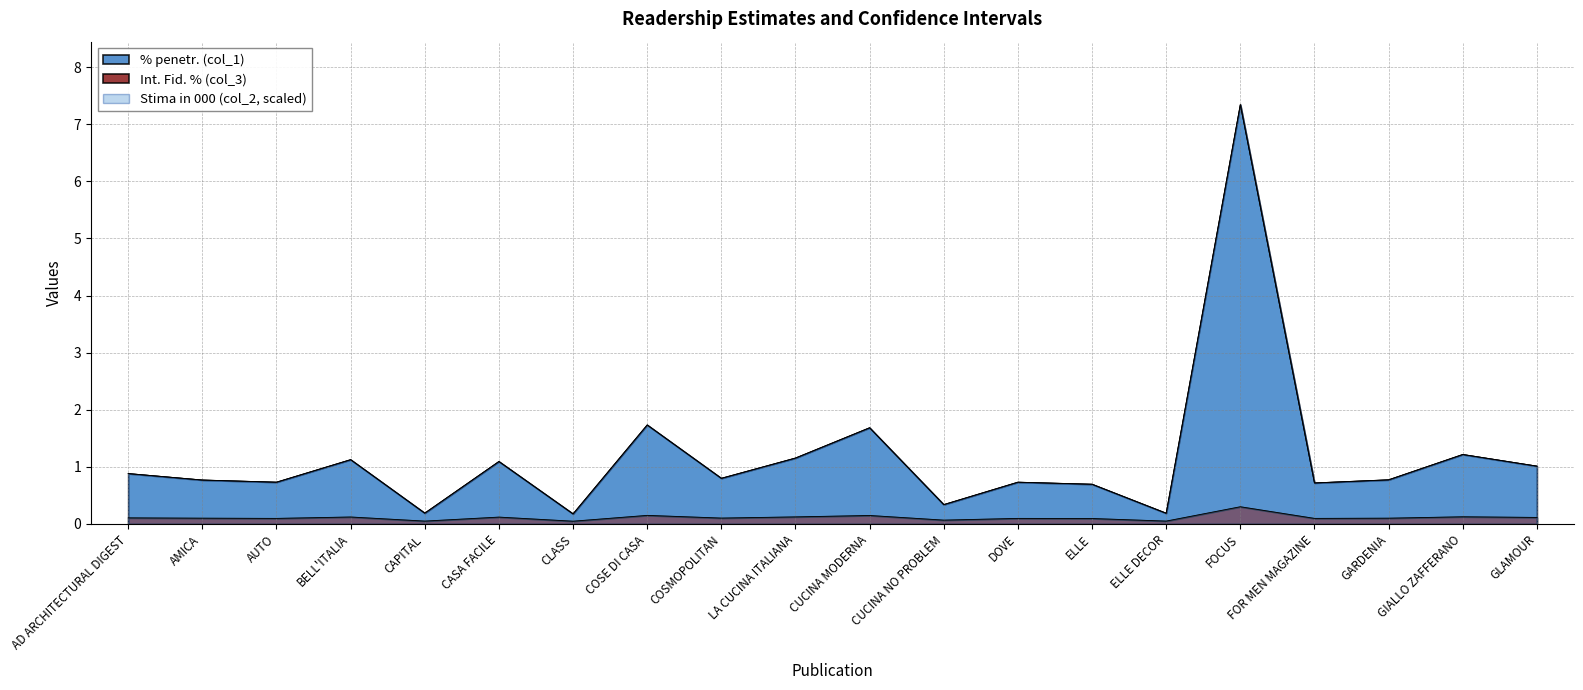

What is the approximate value of Stima in 000 (col_2) at FOCUS?

7.3